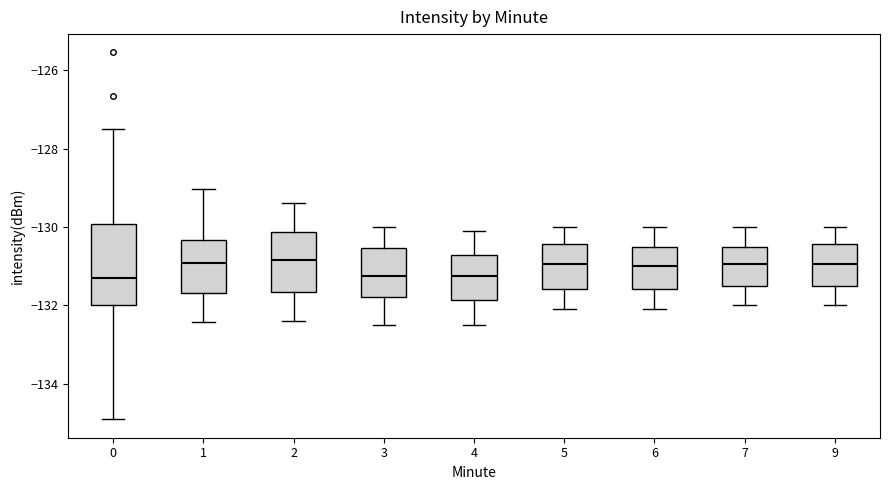

Reading left to right, read every box against the y-axis: the position of its median line, the range the box covers, and the ends of its whiskers. The values are not printed on the chart, so give them approximately, as read against the axis.

0: median -131.4, box -132.0 to -130.0, whiskers -135.0 to -127.6
1: median -131.0, box -131.6 to -130.4, whiskers -132.4 to -129.0
2: median -130.8, box -131.6 to -130.2, whiskers -132.4 to -129.4
3: median -131.2, box -131.8 to -130.6, whiskers -132.4 to -130.0
4: median -131.2, box -131.8 to -130.8, whiskers -132.4 to -130.0
5: median -131.0, box -131.6 to -130.4, whiskers -132.0 to -130.0
6: median -131.0, box -131.6 to -130.4, whiskers -132.0 to -130.0
7: median -131.0, box -131.4 to -130.4, whiskers -132.0 to -130.0
9: median -131.0, box -131.4 to -130.4, whiskers -132.0 to -130.0